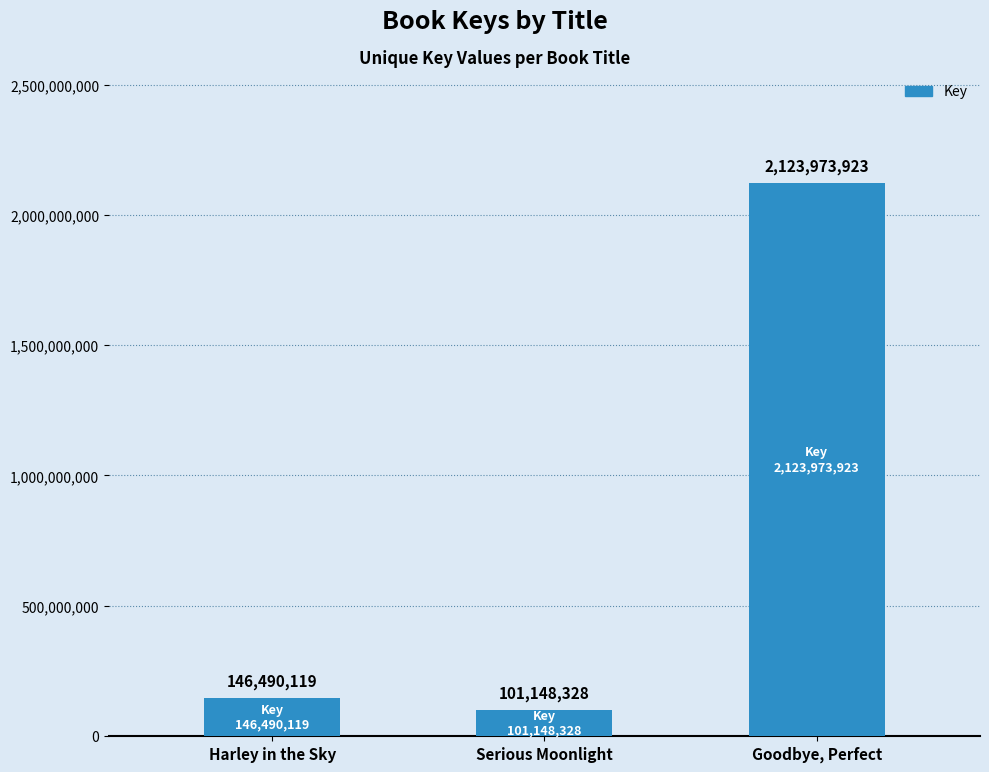

What is the label of the 1st bar from the right?

Goodbye, Perfect